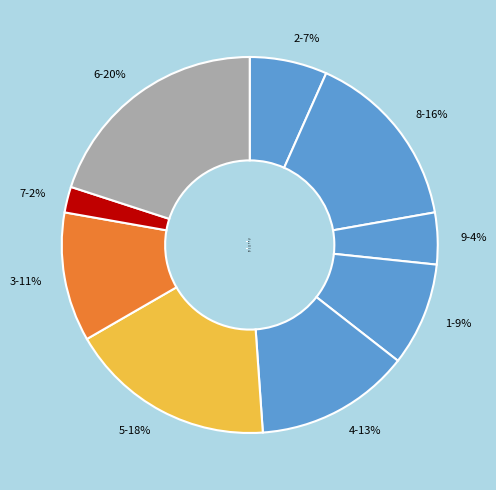

Which category has the smallest portion of the pie?

7